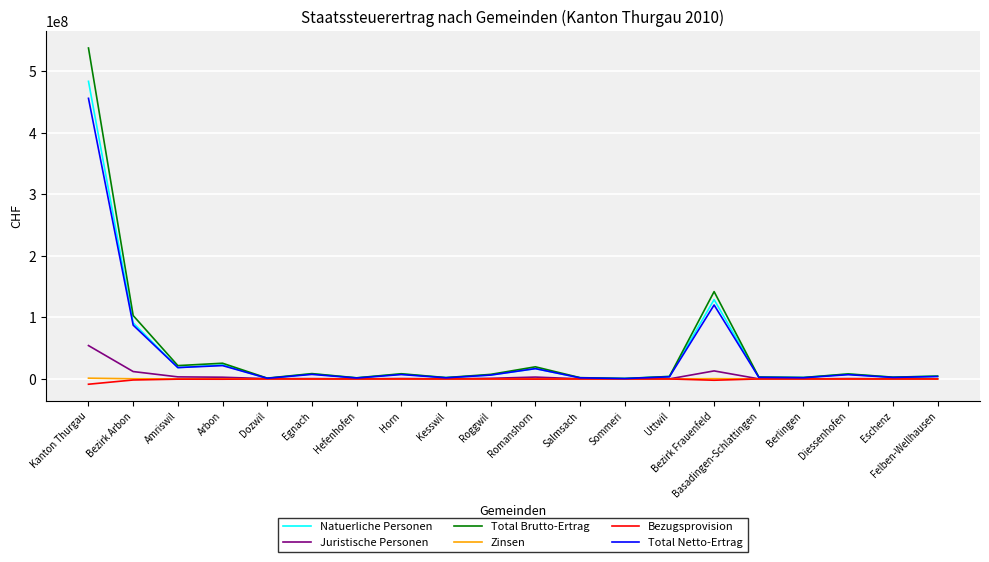

The Total Netto-Ertrag series shows 206099082.5 at Bezirk Frauenfeld. True or false?

False